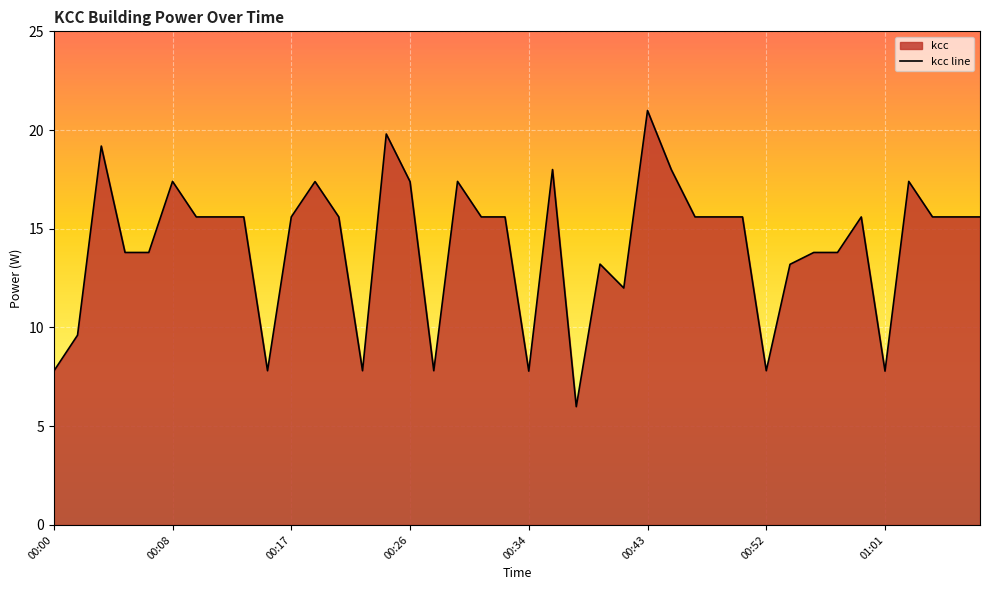

What is the minimum value shown in the chart?

6.0